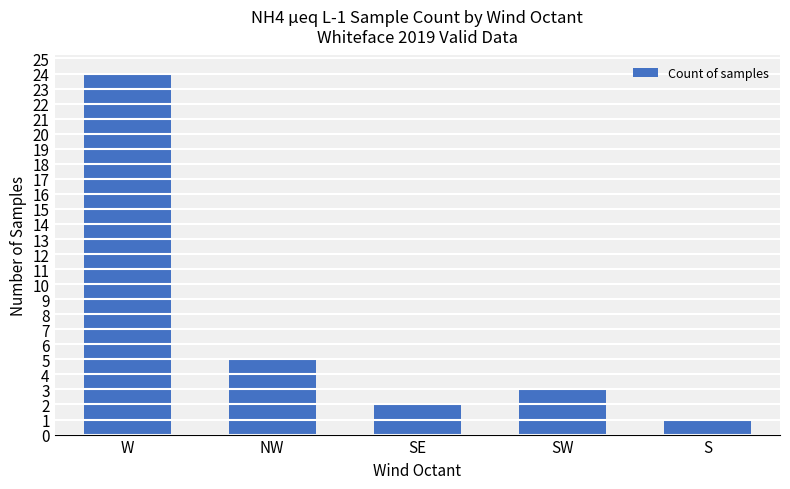

The value at SE is 2. True or false?

True